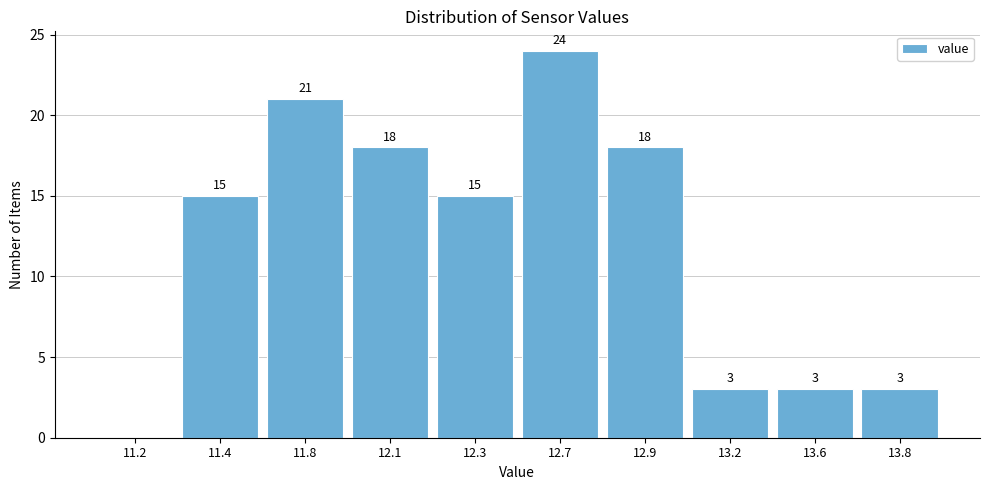

Reading right to left, transcribe all the data shown in this chart.

13.8=3	13.6=3	13.2=3	12.9=18	12.7=24	12.3=15	12.1=18	11.8=21	11.4=15	11.2=0